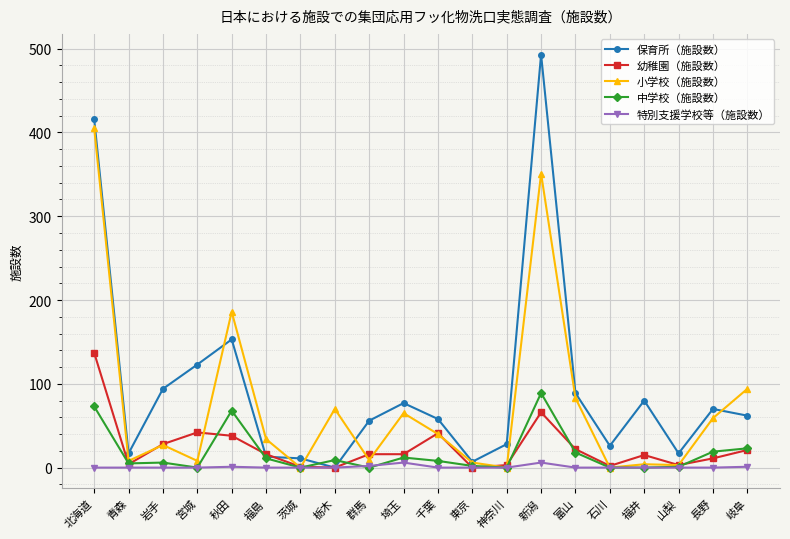

What is the label of the 7th point from the right?

新潟